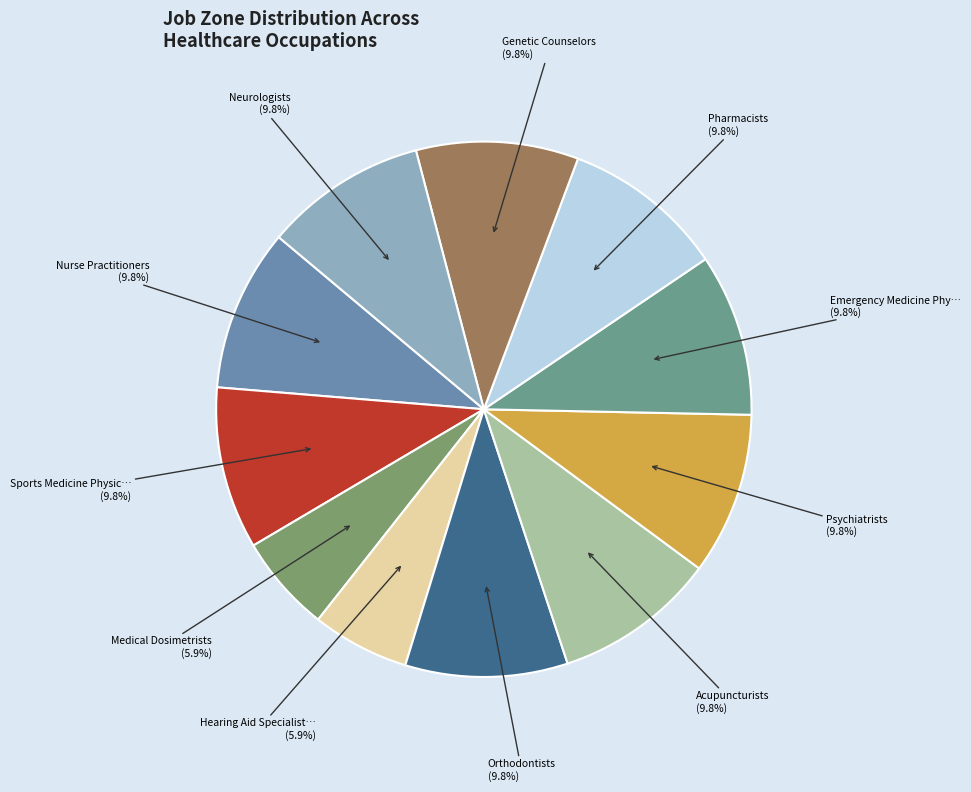

What percentage do Acupuncturists and Genetic Counselors together represent?

19.6%